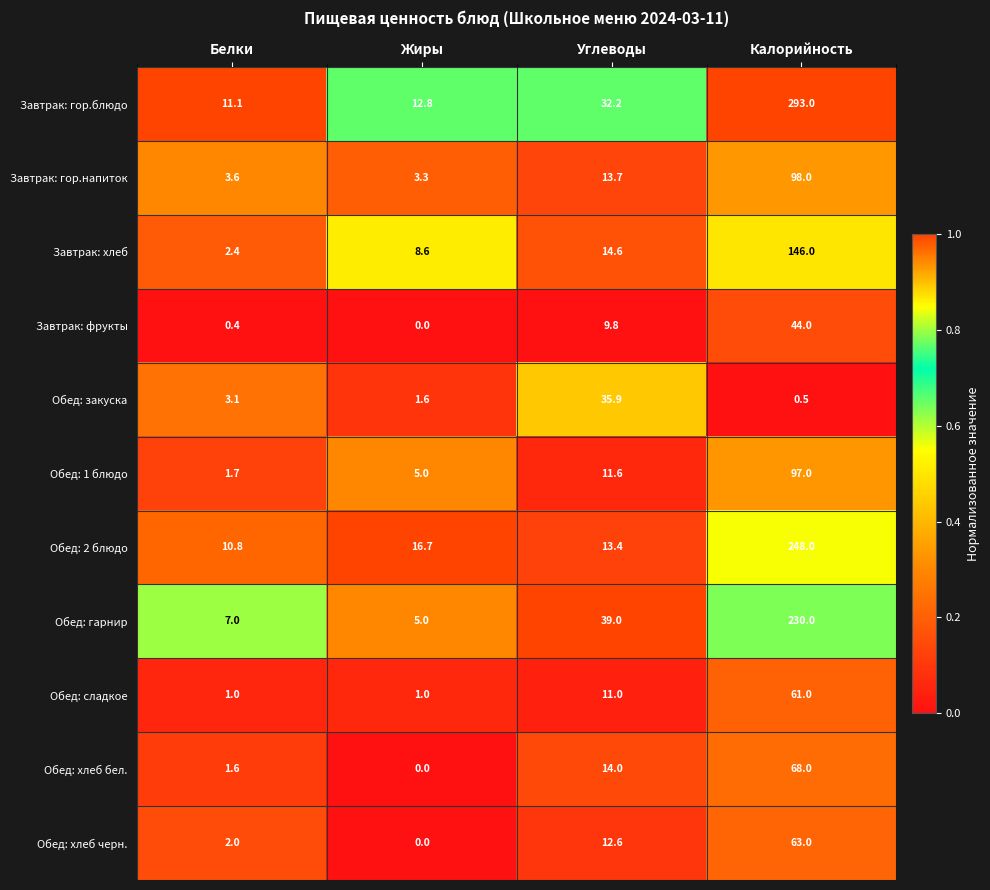

At which category is the sum across all series the highest?

Калорийность